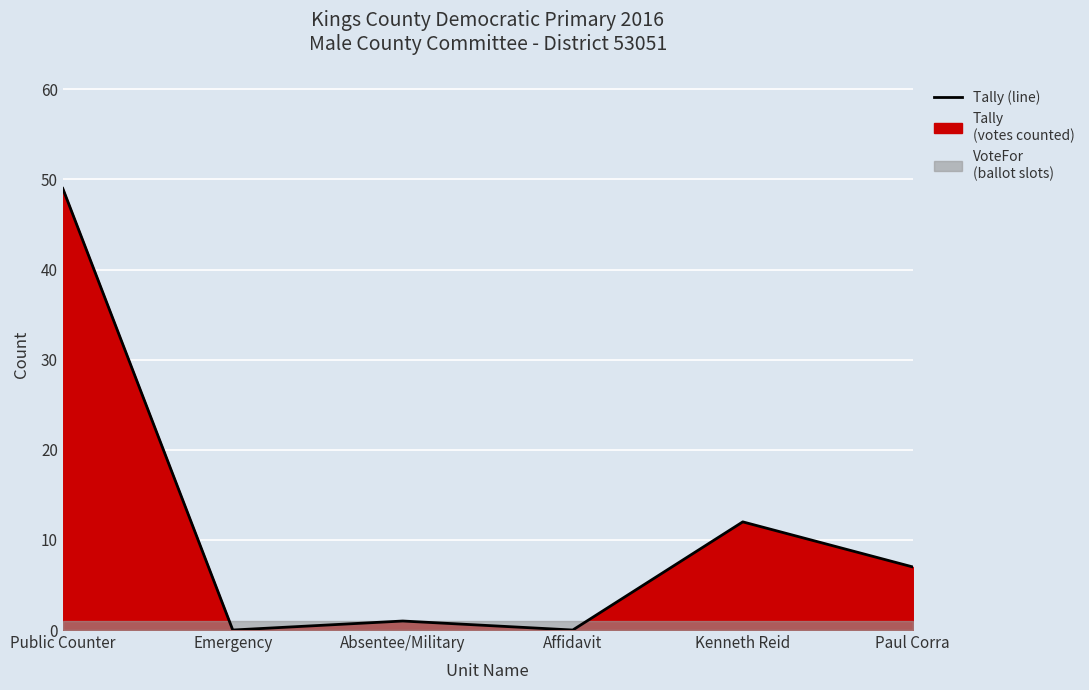

What is the change in value from Public Counter to Affidavit?

-49